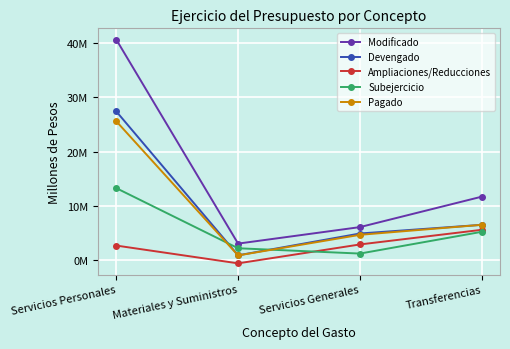

What is the label of the 4th point from the left?

Transferencias